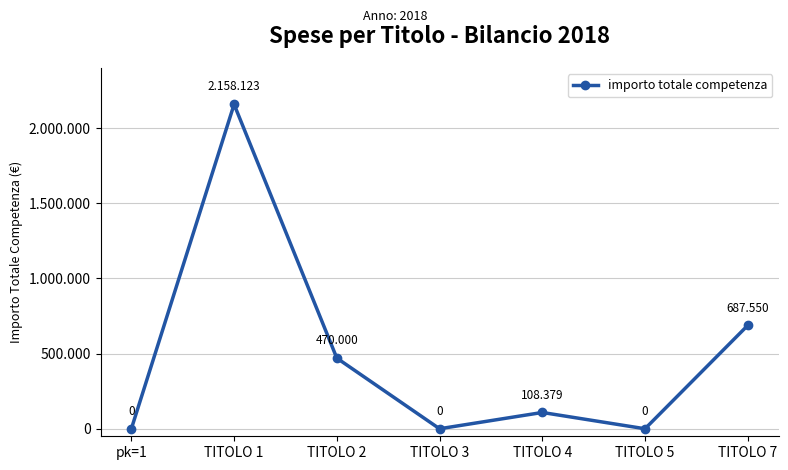

How many values are below 108379?

3